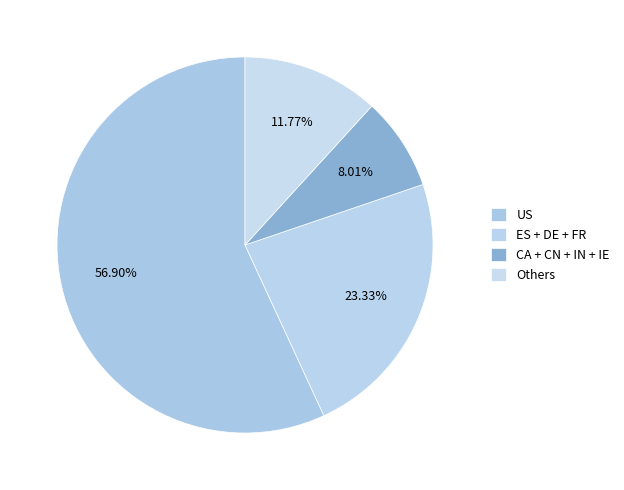

To the nearest percent, what is the average slice percentage?

25%